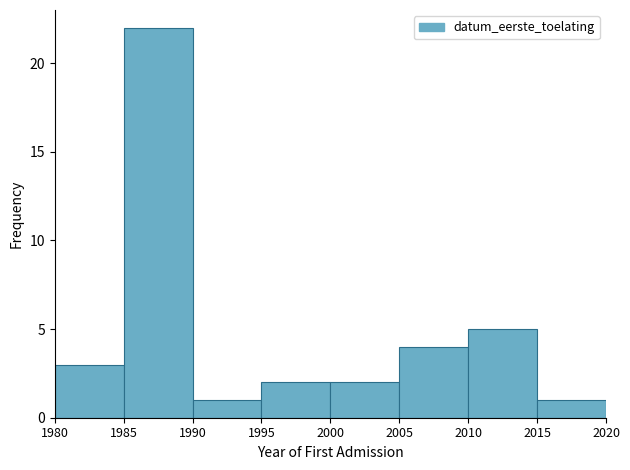

Reading left to right, list every bar in this chart as the range it spans on the x-axis followed by its height. The values are not printed on the chart, so give them approximately, as read against the axis.

1980 to 1985: 3
1985 to 1990: 22
1990 to 1995: 1
1995 to 2000: 2
2000 to 2005: 2
2005 to 2010: 4
2010 to 2015: 5
2015 to 2020: 1